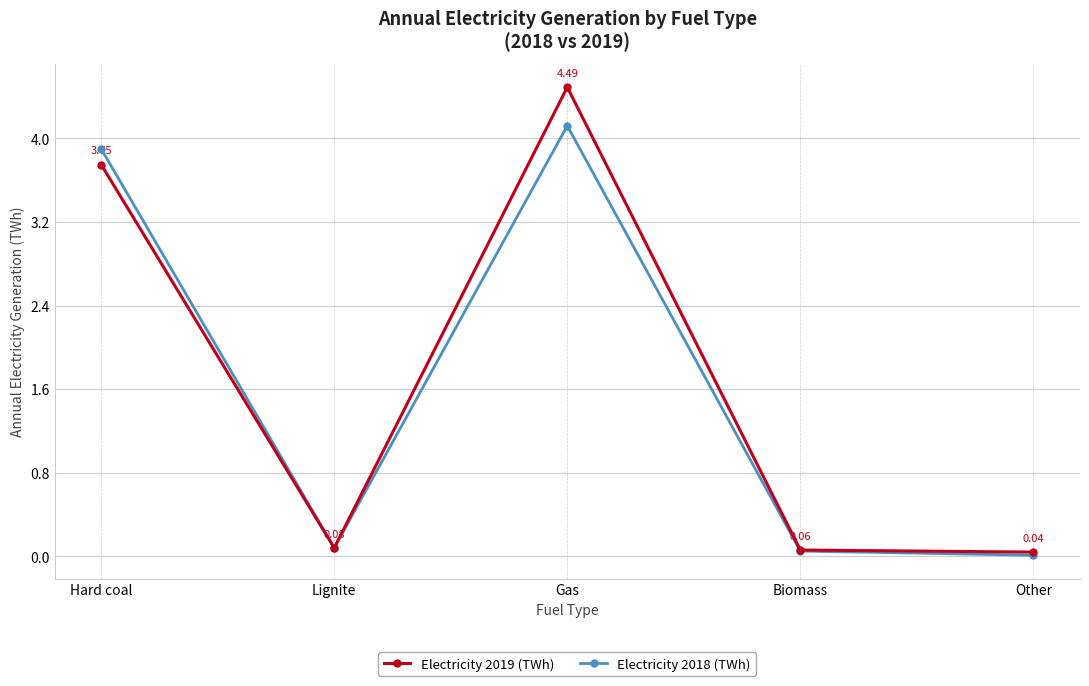

What is the label of the 1st point from the left?

Hard coal